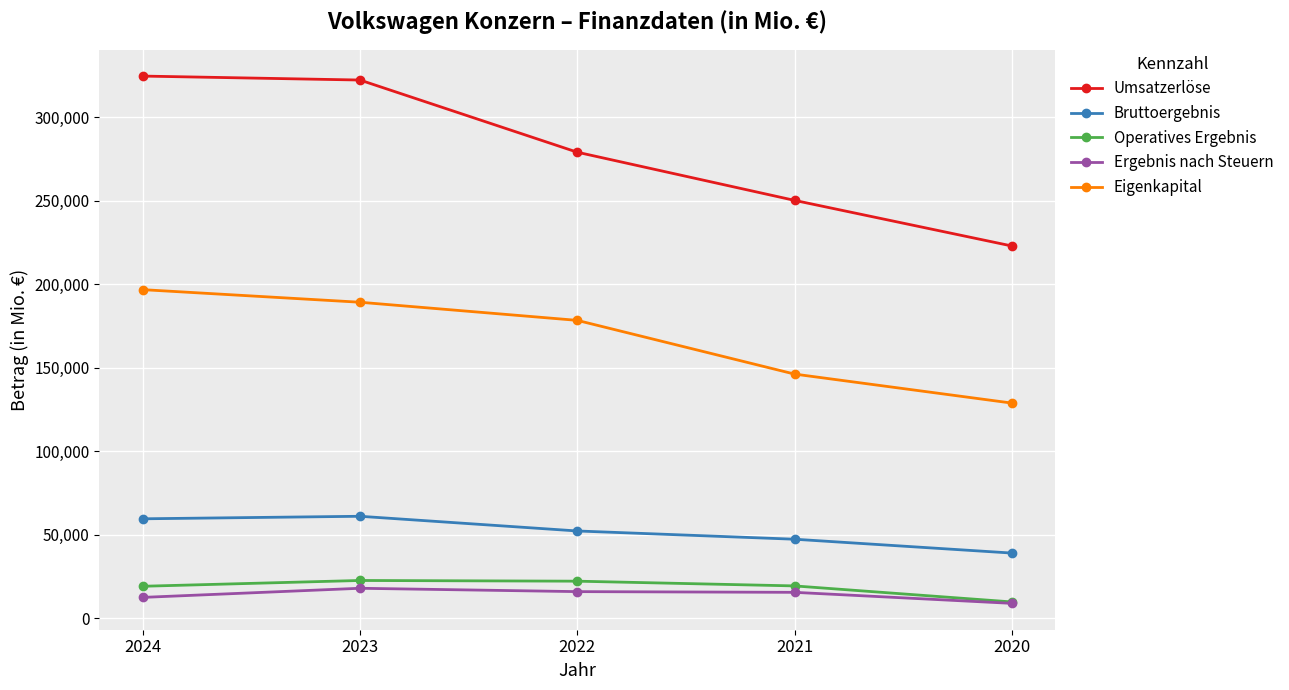

Count the number of categories in the chart.

5